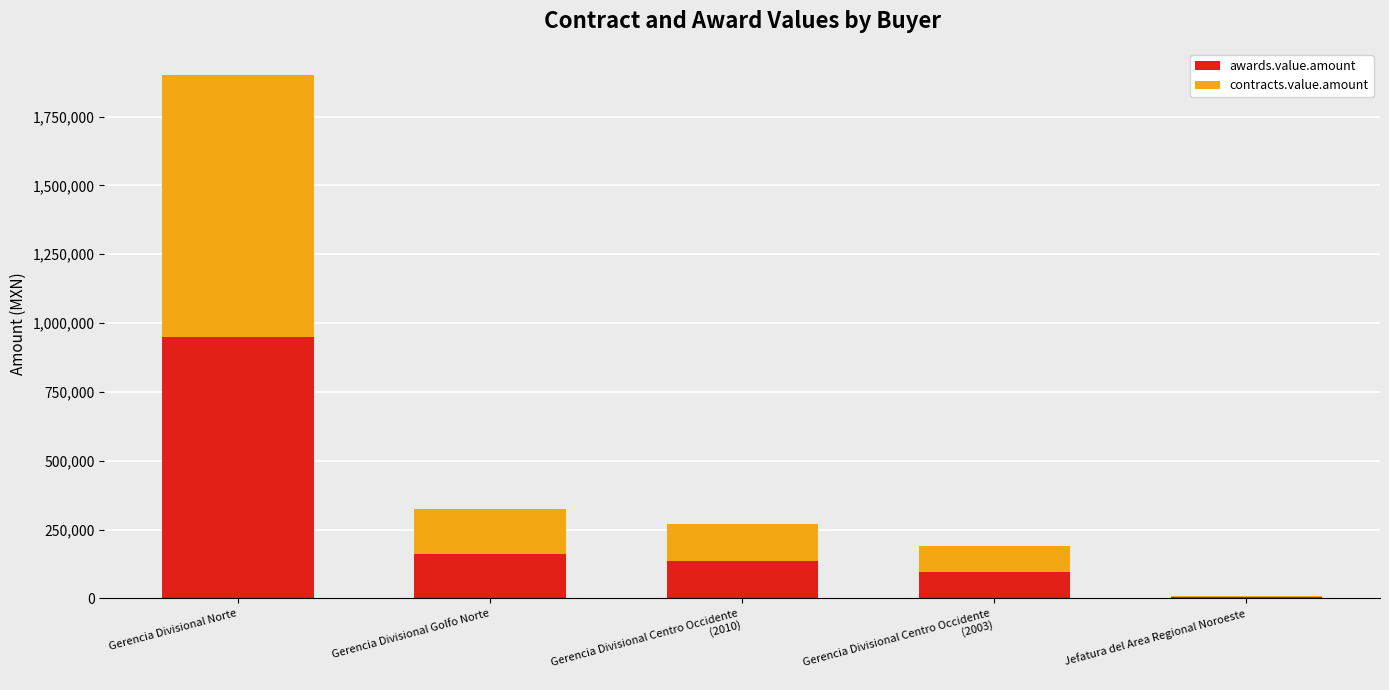

What are all the series names shown in the legend?

awards.value.amount, contracts.value.amount